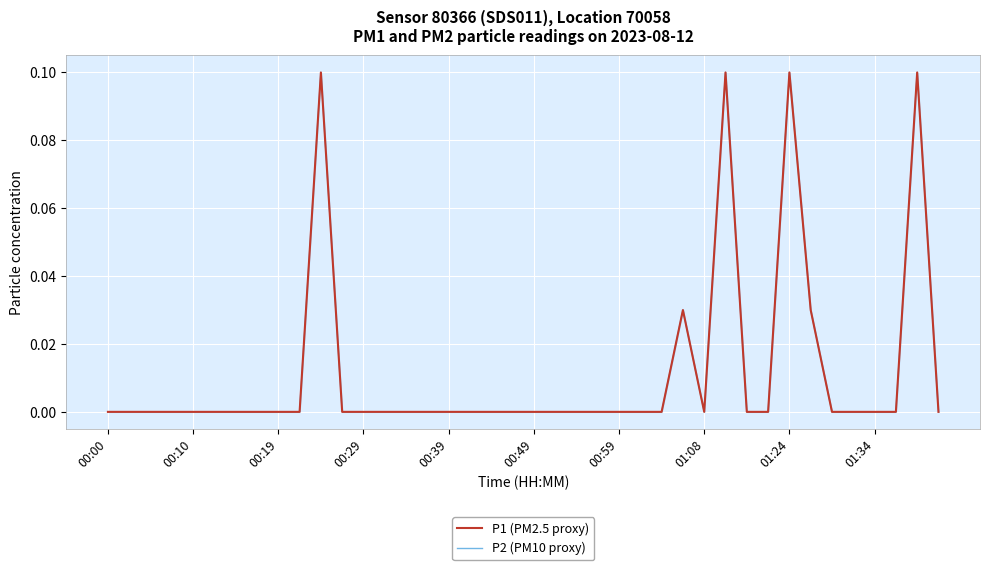

What are all the series names shown in the legend?

P1 (PM2.5 proxy), P2 (PM10 proxy)